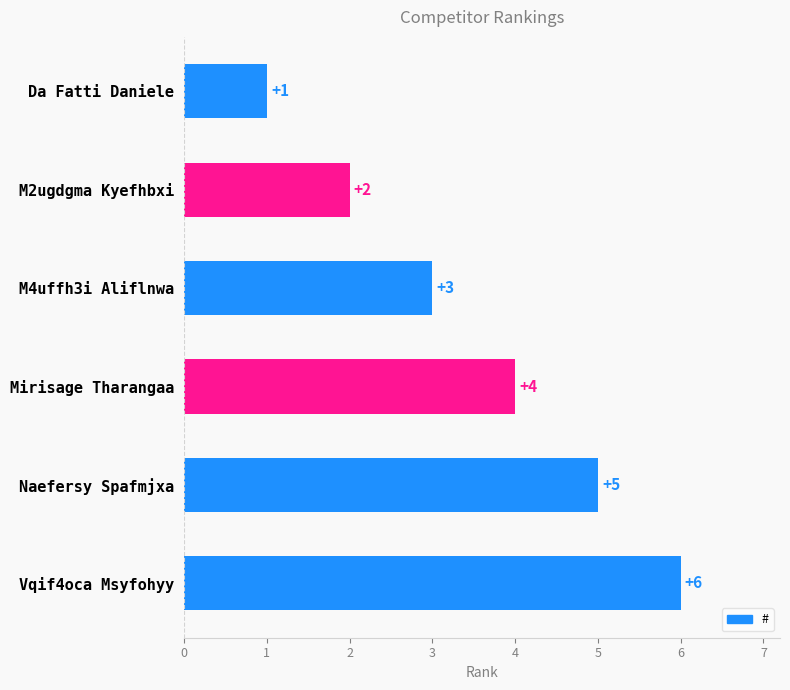

The chart shows a value of 0 at Da Fatti Daniele. True or false?

False